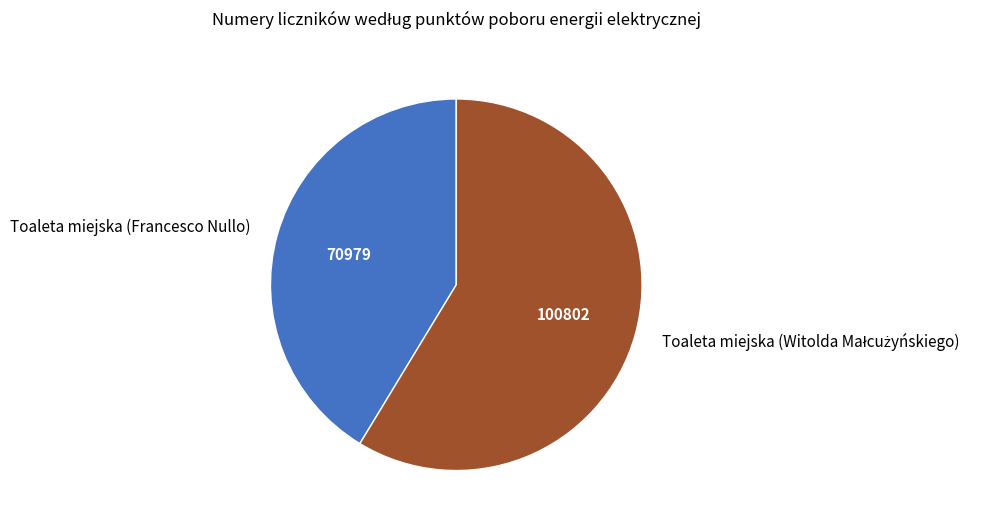

Does Toaleta miejska (Francesco Nullo) represent more than half of the total?

No